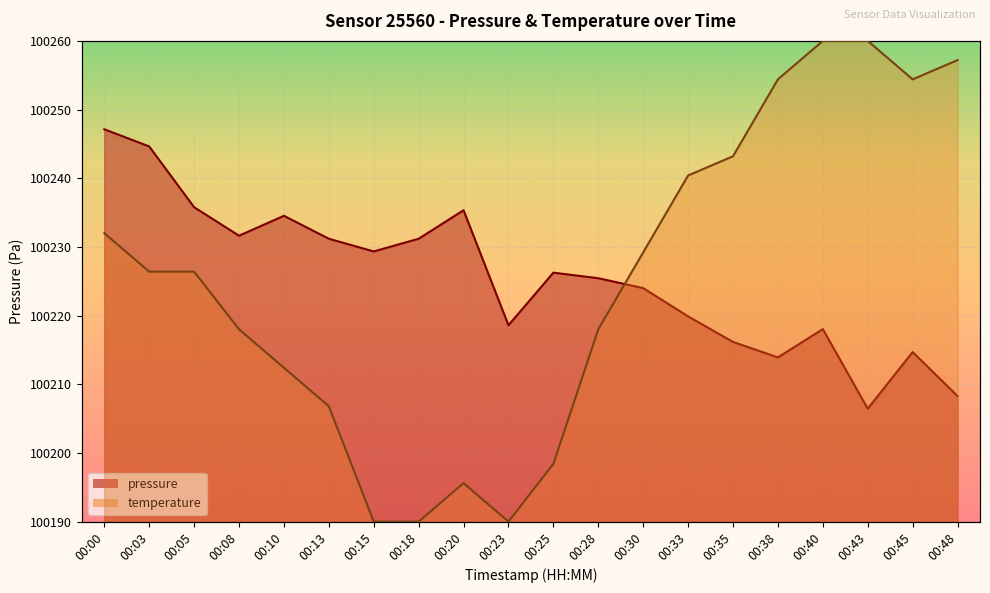

Between 00:18 and 00:33, which is larger?

00:18